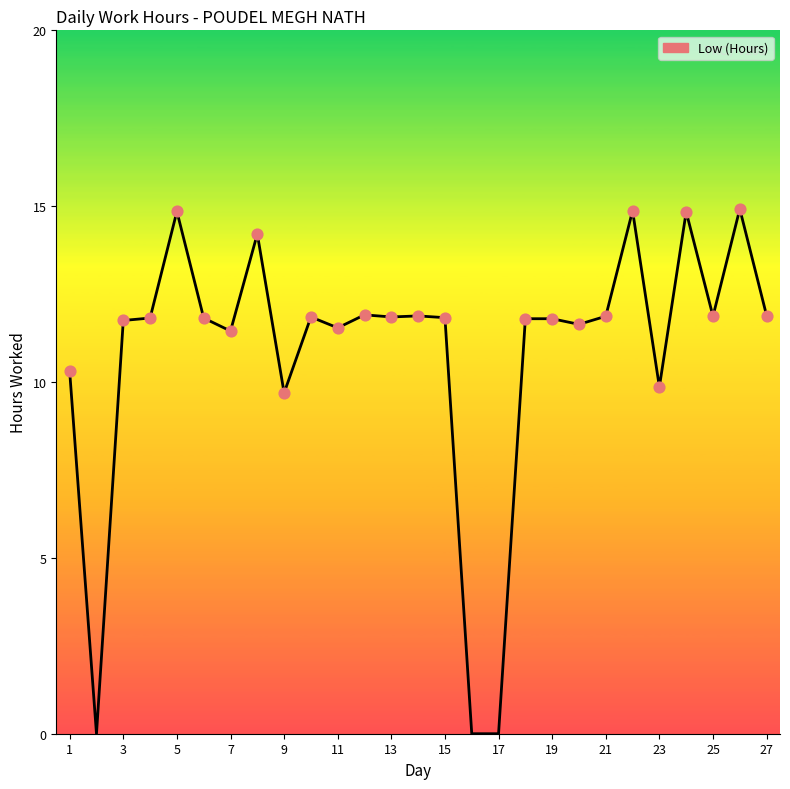

What is the greatest value displayed?

14.9